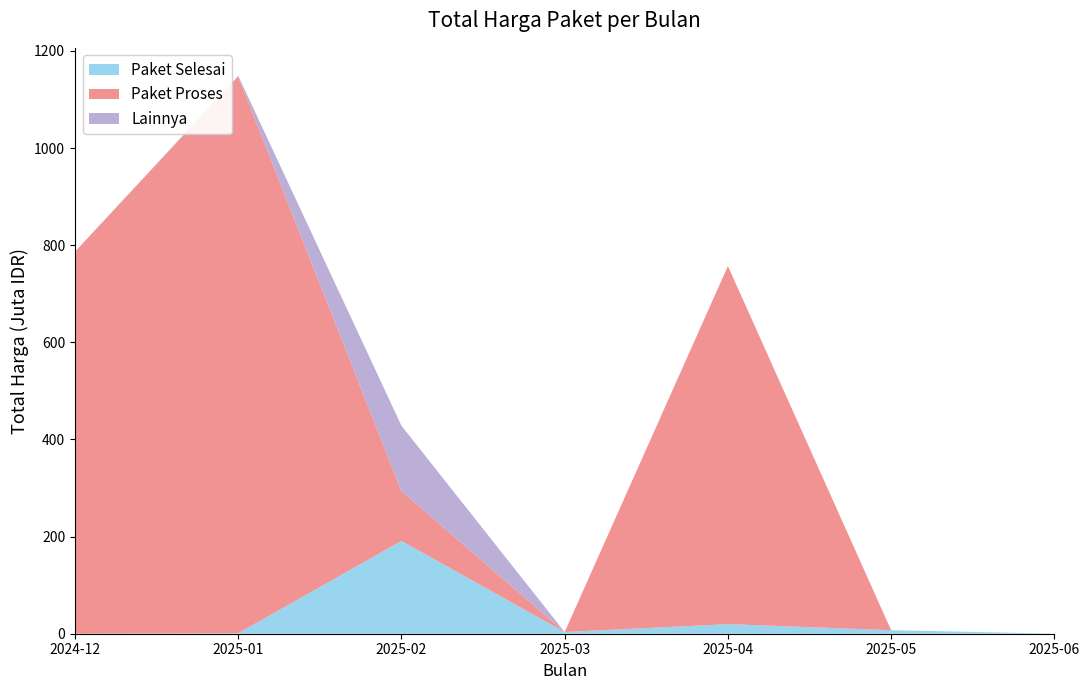

At which label does Paket Selesai reach its peak?

2025-02